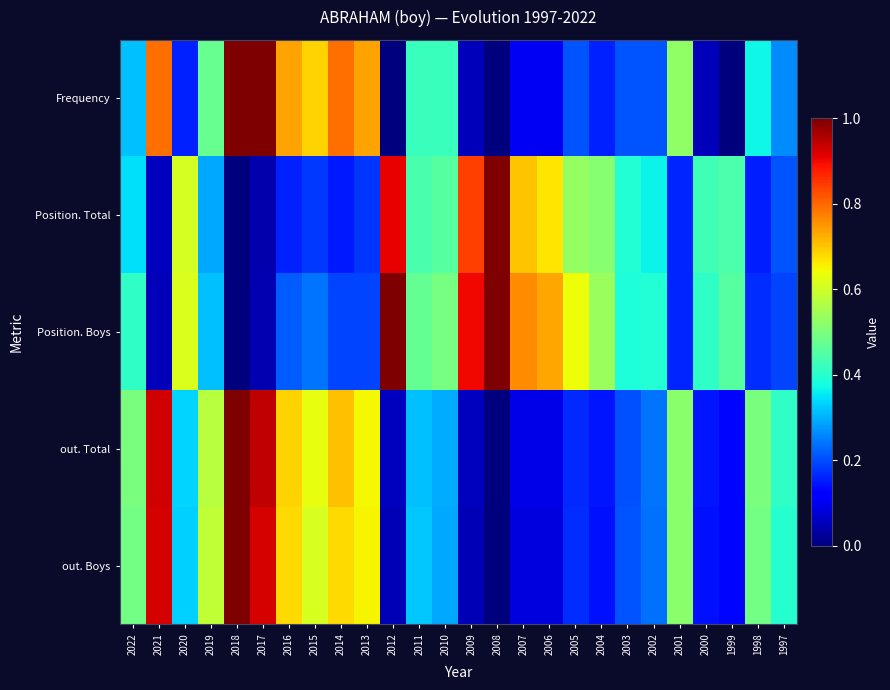

Between 2022 and 2007, which is larger?

2022